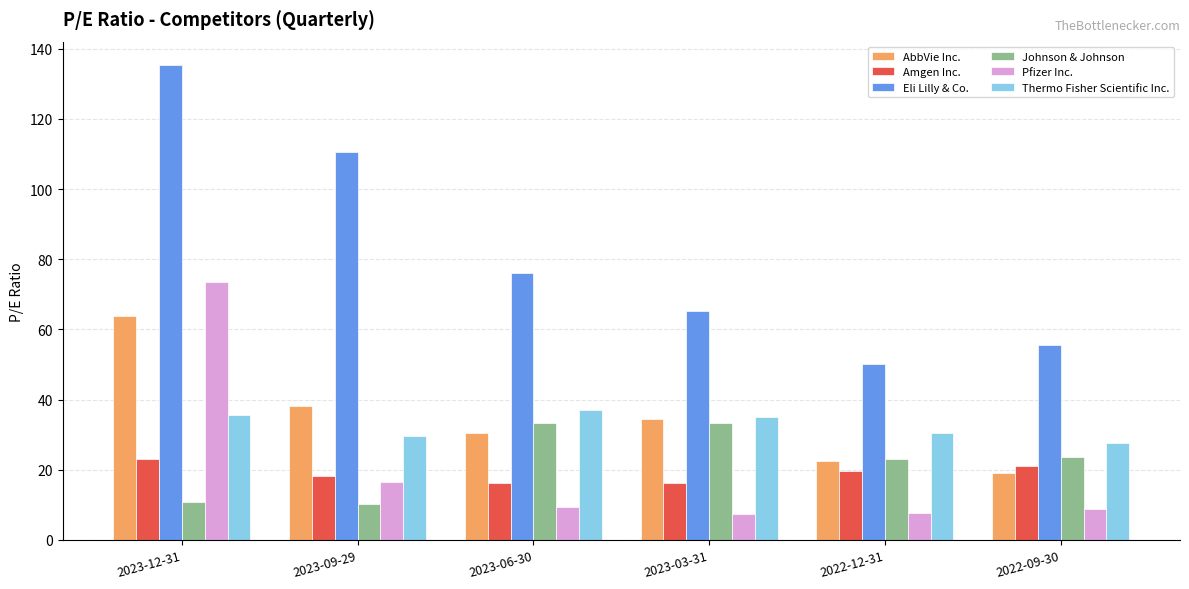

Between 2023-09-29 and 2022-12-31, which series saw the biggest shift?

Eli Lilly & Co.